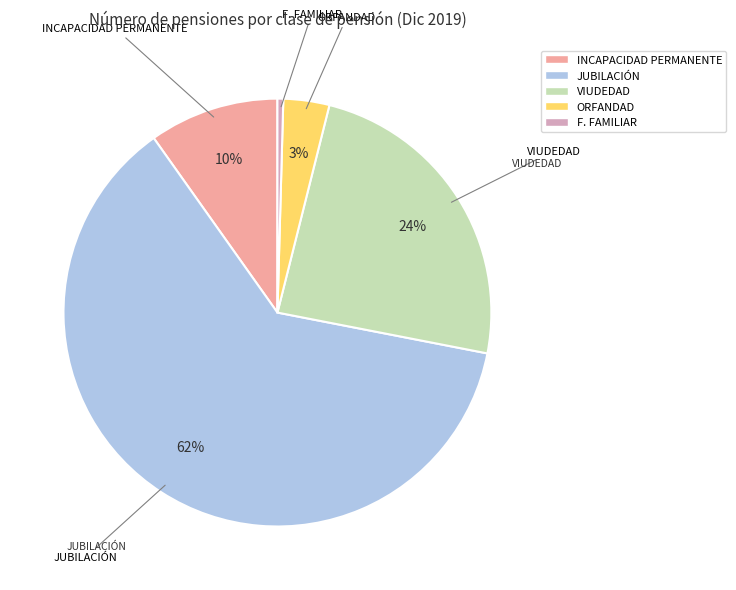

Rank the categories by value from lowest to highest.

F. FAMILIAR, ORFANDAD, INCAPACIDAD PERMANENTE, VIUDEDAD, JUBILACIÓN